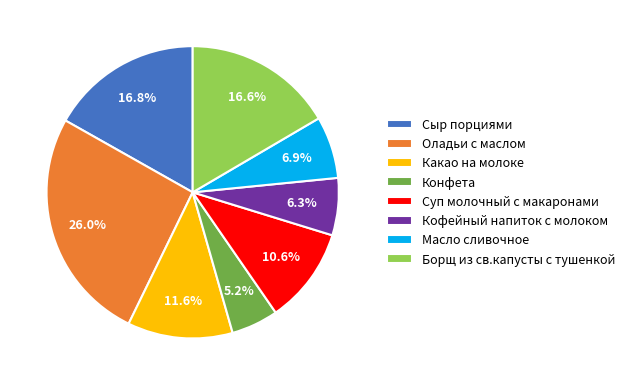

True or false: Суп молочный с макаронами accounts for 11% of the total.

True